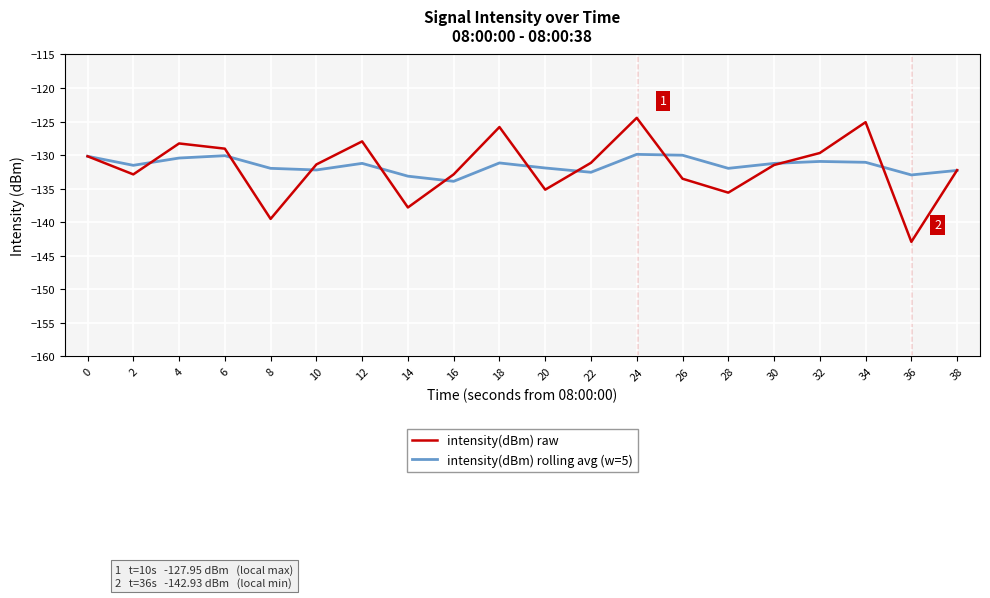

Does the chart display data point markers on the line(s)?

No